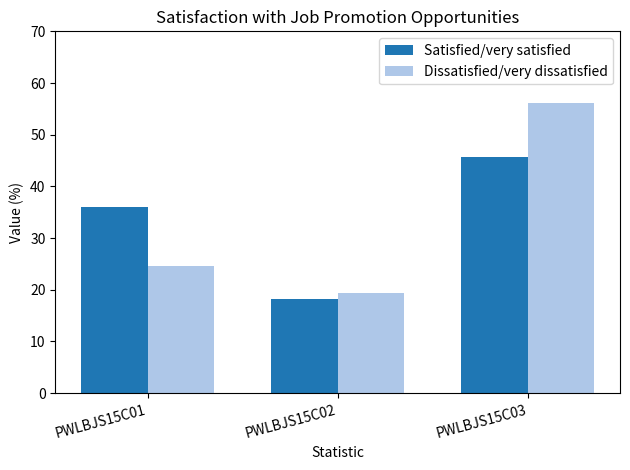

Reading left to right, transcribe all the data shown in this chart.

Satisfied/very satisfied: 36.0	18.3	45.7
Dissatisfied/very dissatisfied: 24.6	19.3	56.1